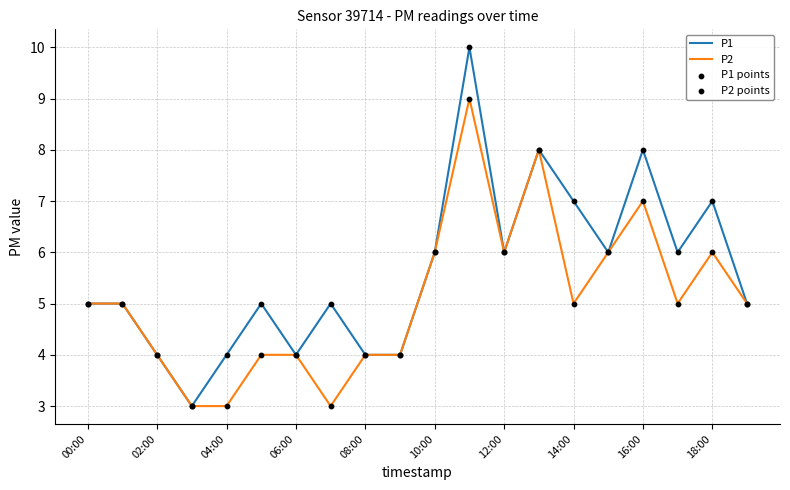

Rank the series by their maximum value, from highest to lowest.

P1, P2